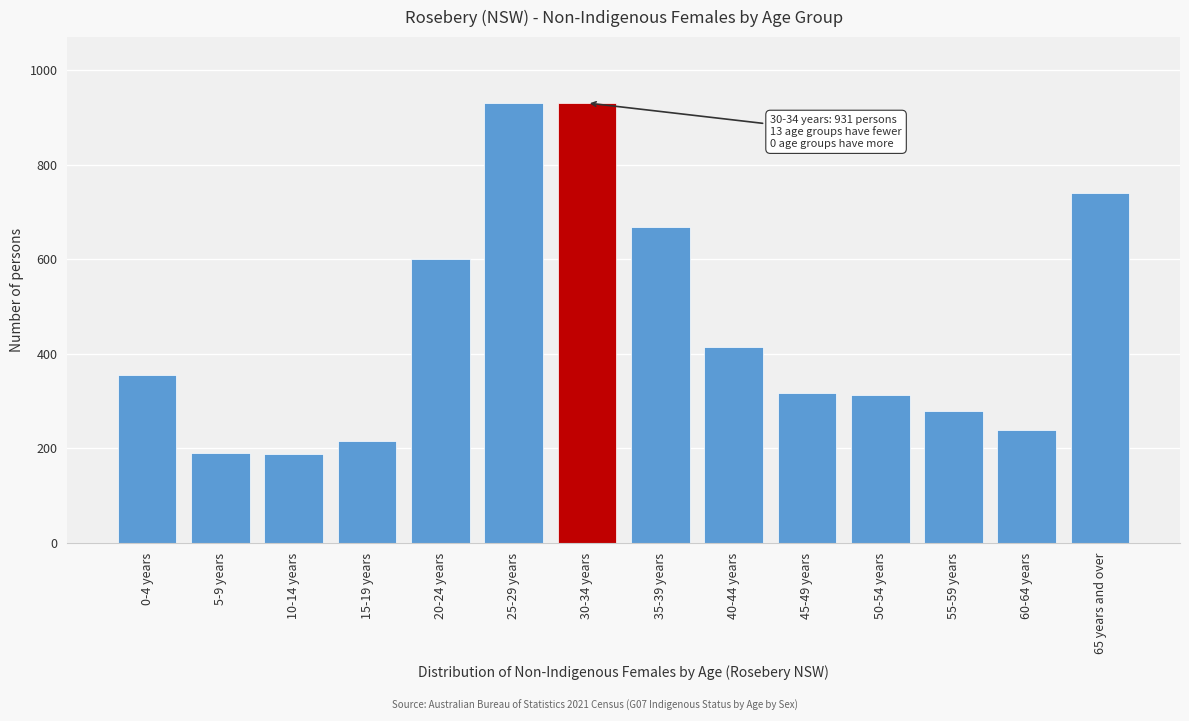

What is the label of the 8th bar from the left?

35-39 years